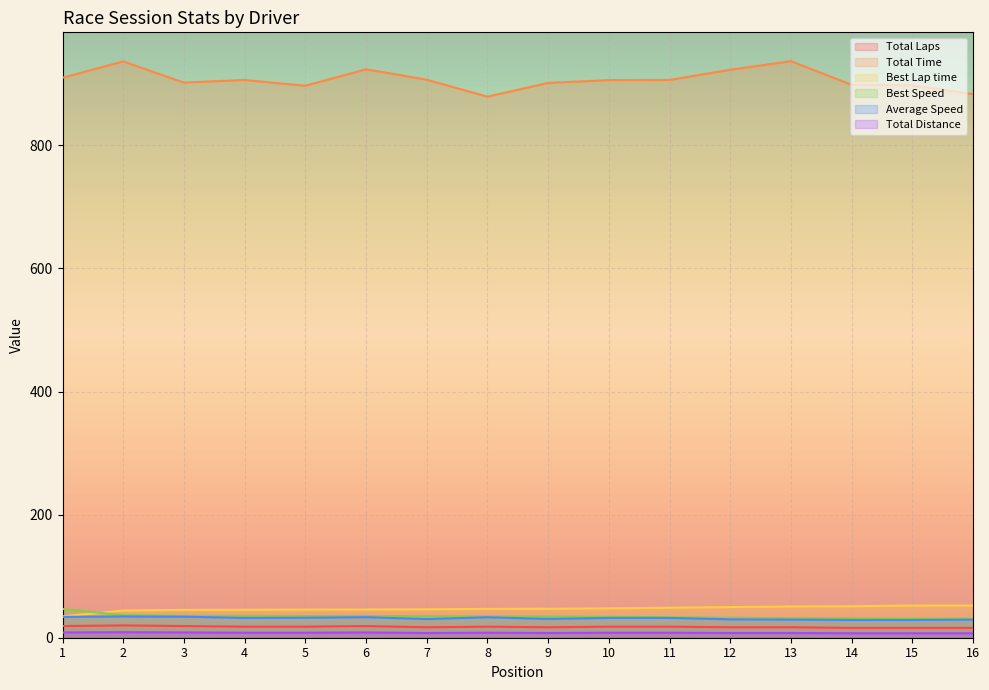

How many values in the Total Distance series are below 8?

7